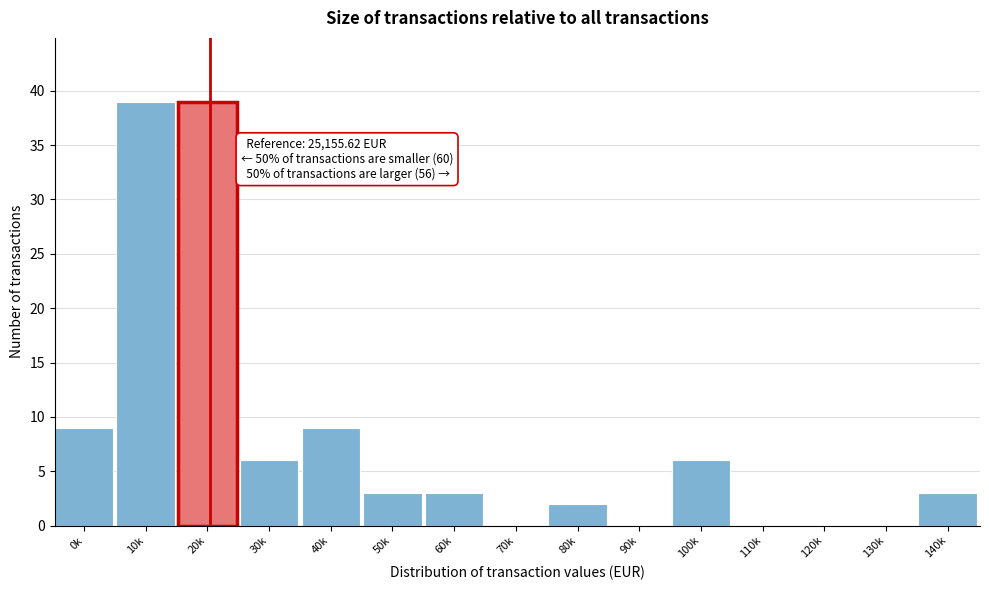

Reading left to right, list all the values displayed in this chart.

0k=9	10k=39	20k=39	30k=6	40k=9	50k=3	60k=3	70k=0	80k=2	90k=0	100k=6	110k=0	120k=0	130k=0	140k=3